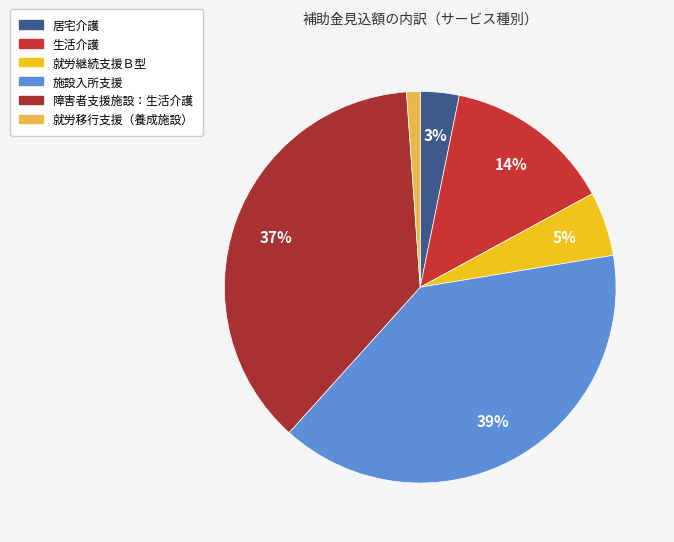

Is 就労継続支援Ｂ型 the majority of the pie?

No